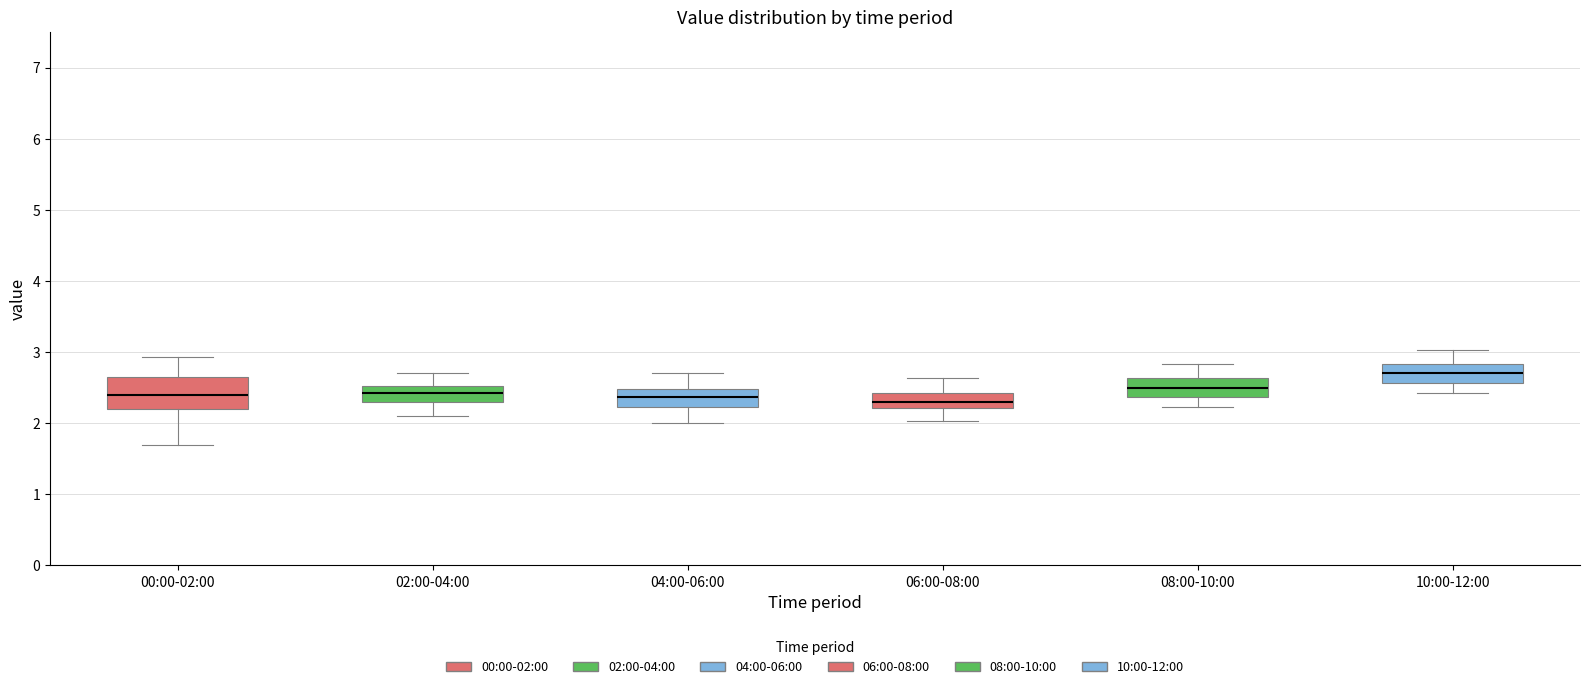

Reading left to right, read every box against the y-axis: the position of its median line, the range the box covers, and the ends of its whiskers. The values are not printed on the chart, so give them approximately, as read against the axis.

00:00-02:00: median 2.4, box 2.2 to 2.6, whiskers 1.7 to 2.9
02:00-04:00: median 2.4, box 2.3 to 2.5, whiskers 2.1 to 2.7
04:00-06:00: median 2.4, box 2.2 to 2.5, whiskers 2.0 to 2.7
06:00-08:00: median 2.3, box 2.2 to 2.4, whiskers 2.0 to 2.6
08:00-10:00: median 2.5, box 2.4 to 2.6, whiskers 2.2 to 2.8
10:00-12:00: median 2.7, box 2.6 to 2.8, whiskers 2.4 to 3.0